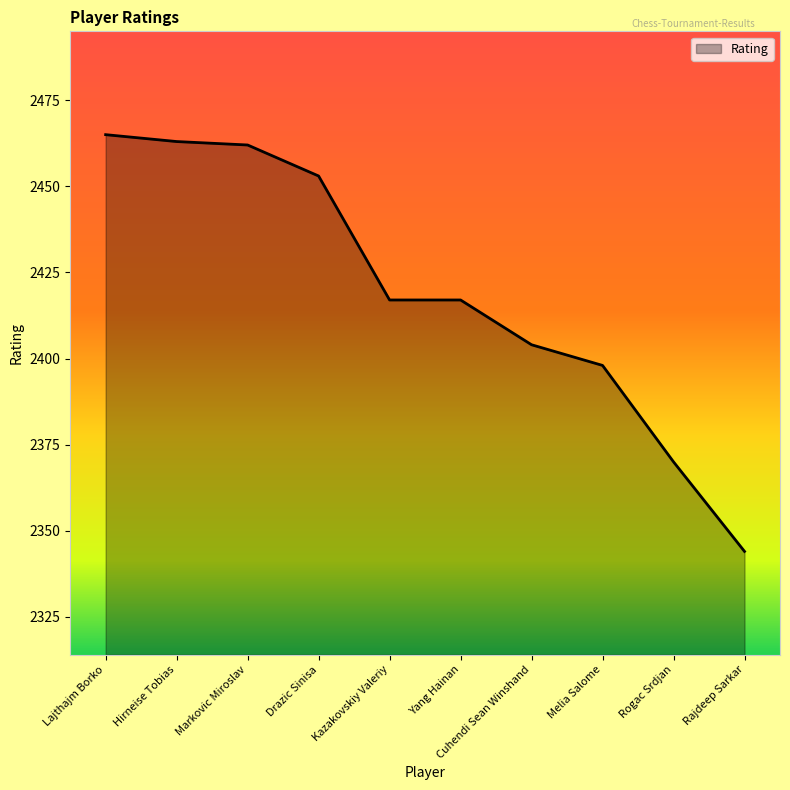

What is the average value?

2419